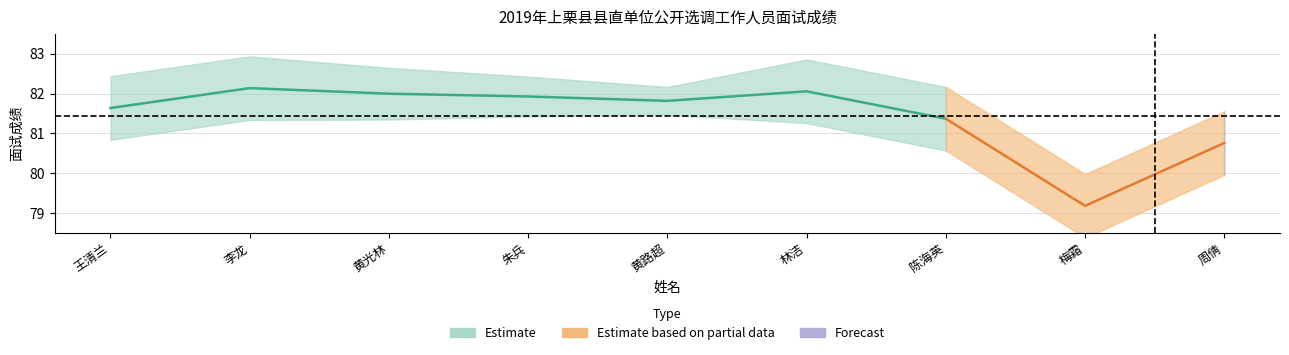

Is it true that 排名 equals 2.0 at 黄光林?

True